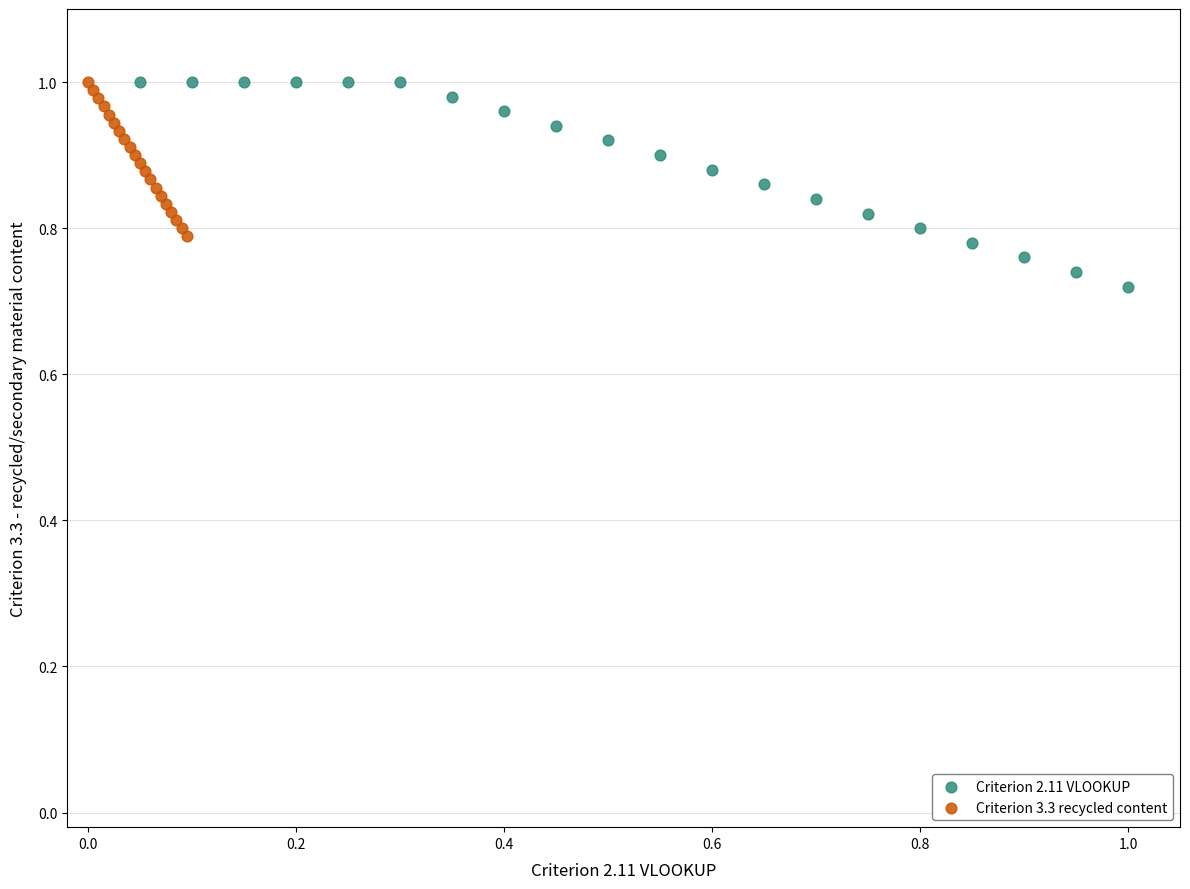

Which series contains the lowest Y value?

Criterion 2.11 VLOOKUP